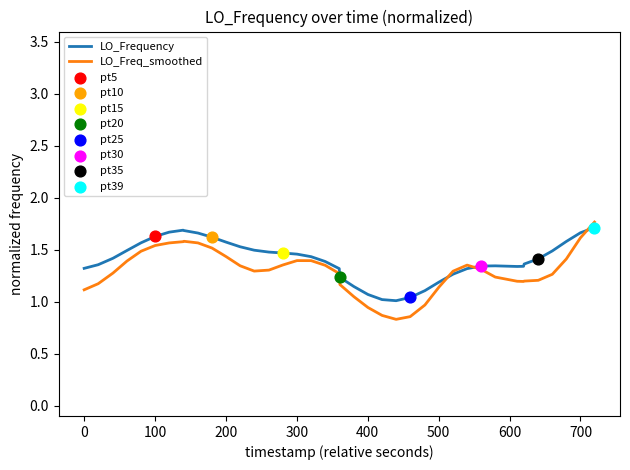

Which series has the largest range (max minus min)?

LO_Freq_smoothed